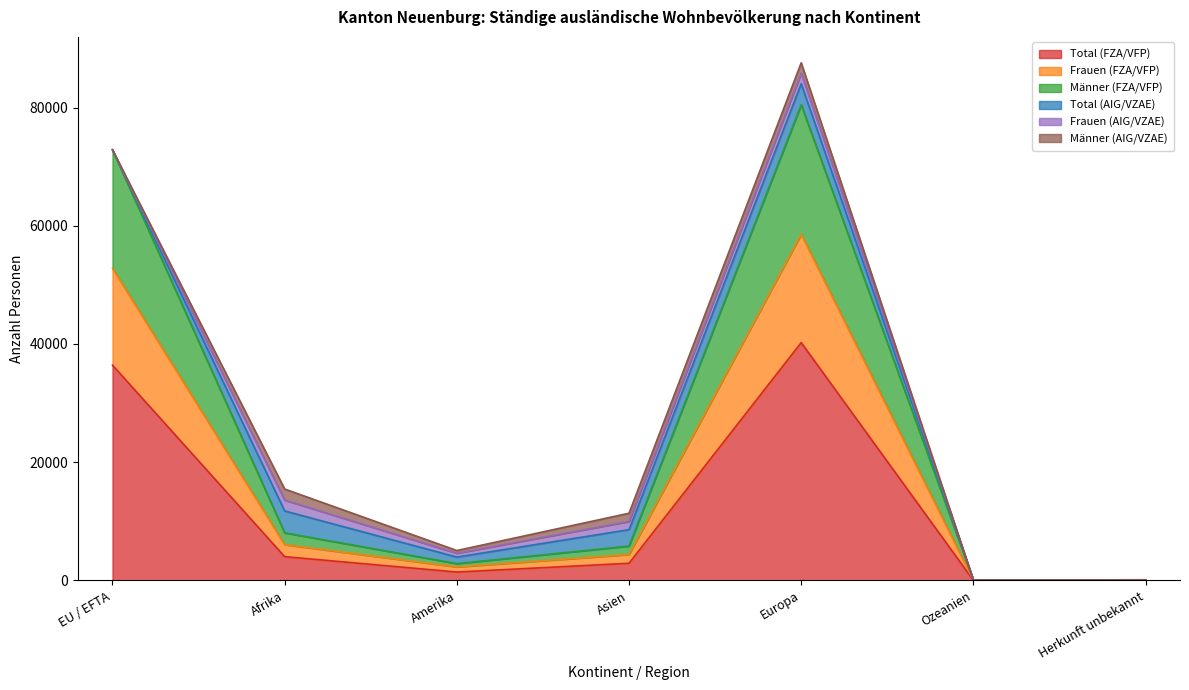

What is the value of the Total (FZA/VFP) point at the 1st from the left?

36424